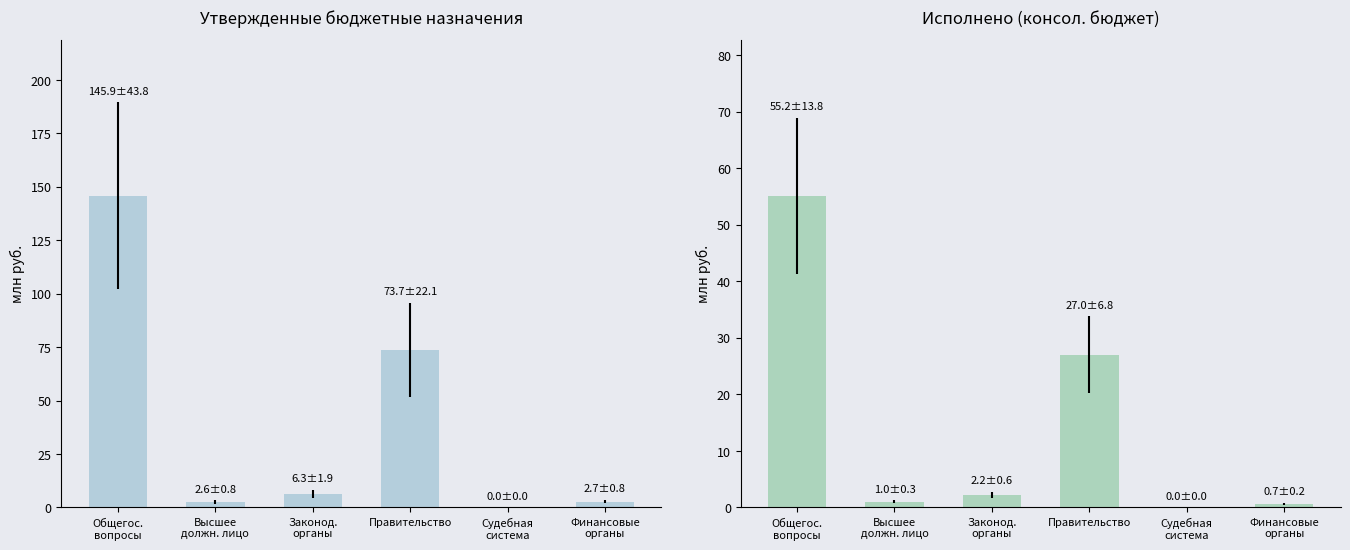

Which series changed the most between Судебная
система and Финансовые
органы?

Утвержденные назначения